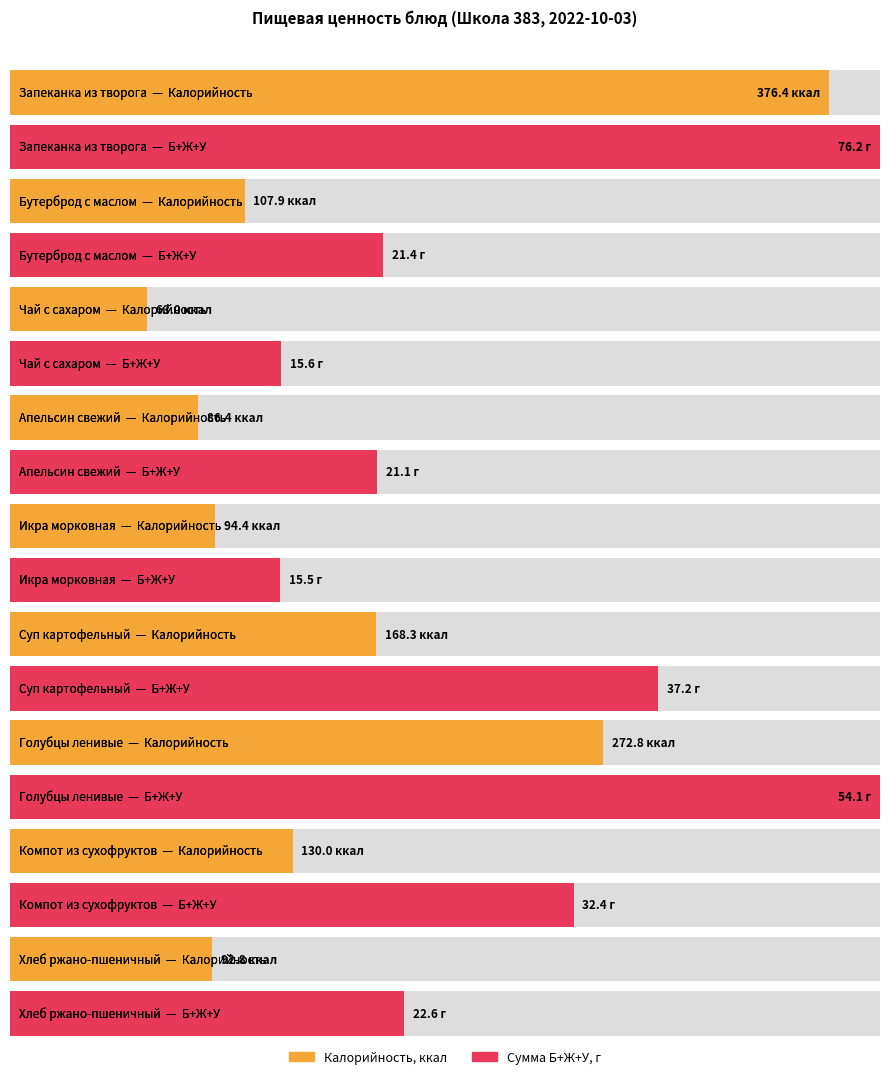

At which label does Белки reach its peak?

Запеканка из творога